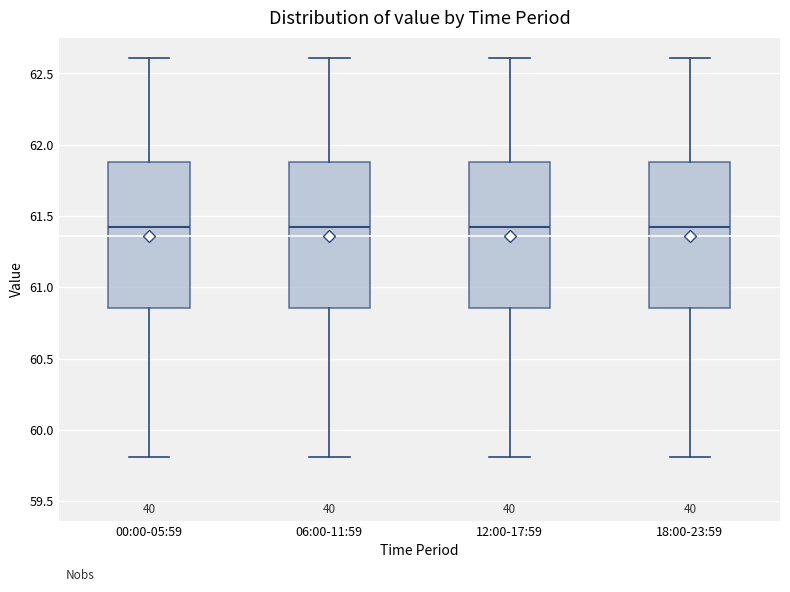

Reading left to right, transcribe this box plot: for each box, give where its median line is, the range the box spans, and where its two whiskers end, as read against the y-axis. The values are not printed on the chart, so give them approximately, as read against the axis.

00:00-05:59: median 61.40, box 60.85 to 61.90, whiskers 59.80 to 62.60
06:00-11:59: median 61.40, box 60.85 to 61.90, whiskers 59.80 to 62.60
12:00-17:59: median 61.40, box 60.85 to 61.90, whiskers 59.80 to 62.60
18:00-23:59: median 61.40, box 60.85 to 61.90, whiskers 59.80 to 62.60